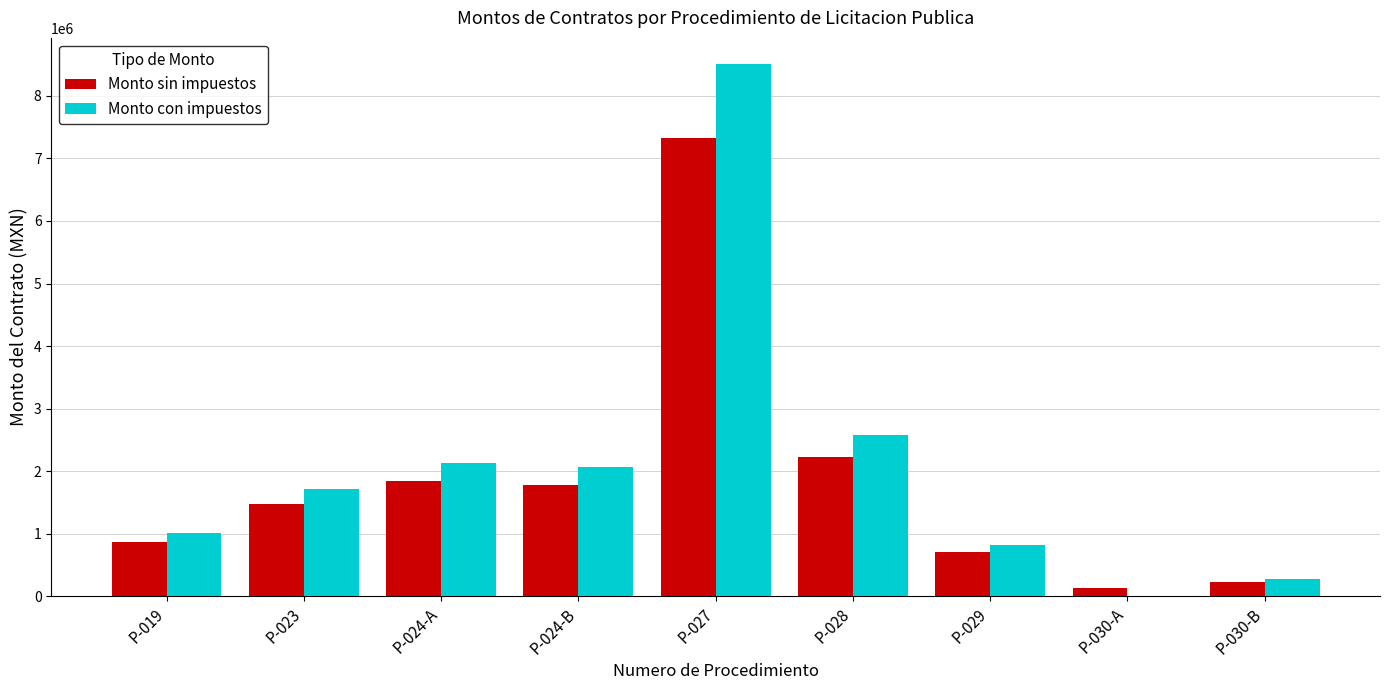

Which series changed the most between P-019 and P-030-B?

Monto con impuestos